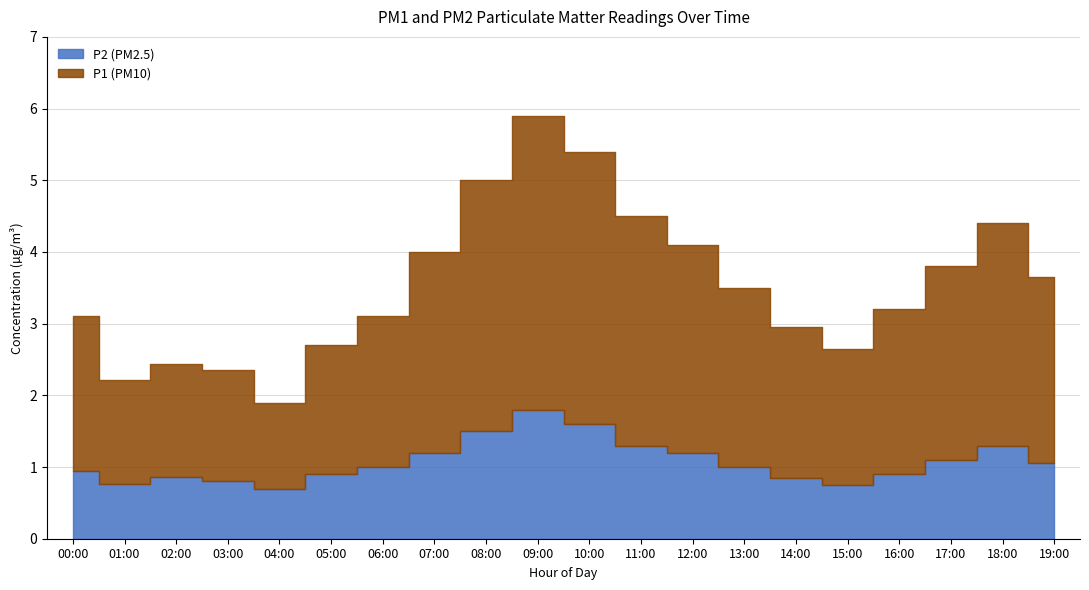

How many lines are shown in the chart?

2